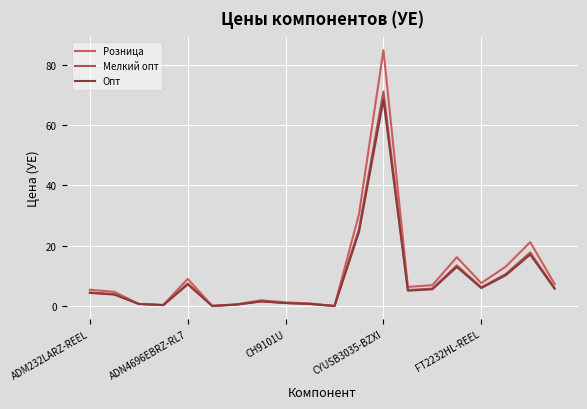

What is the sum of all Опт values?

176.7